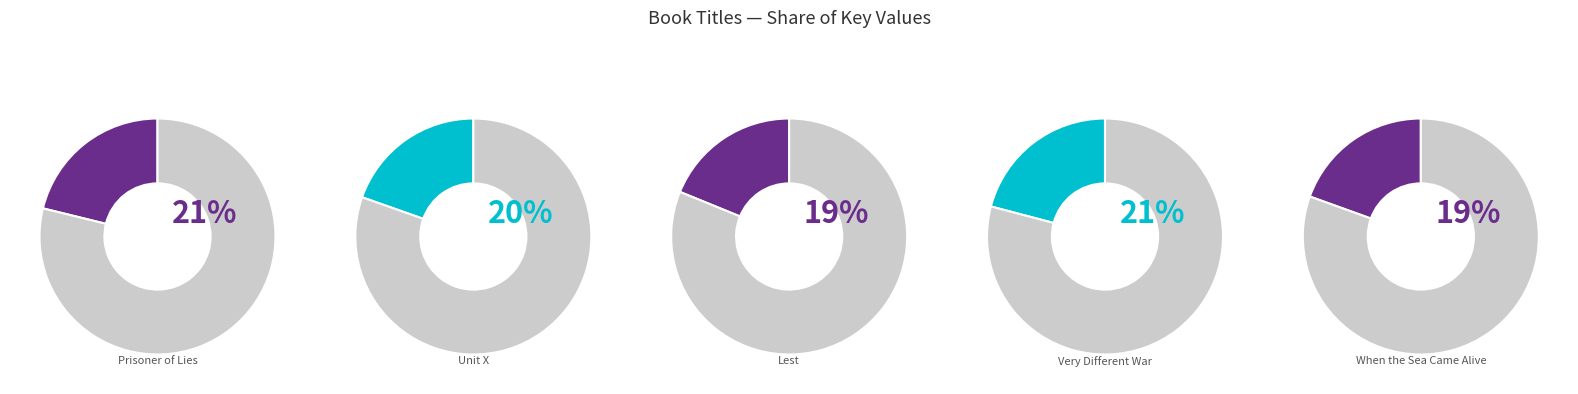

What percentage is the Lest slice, to the nearest percent?

19%